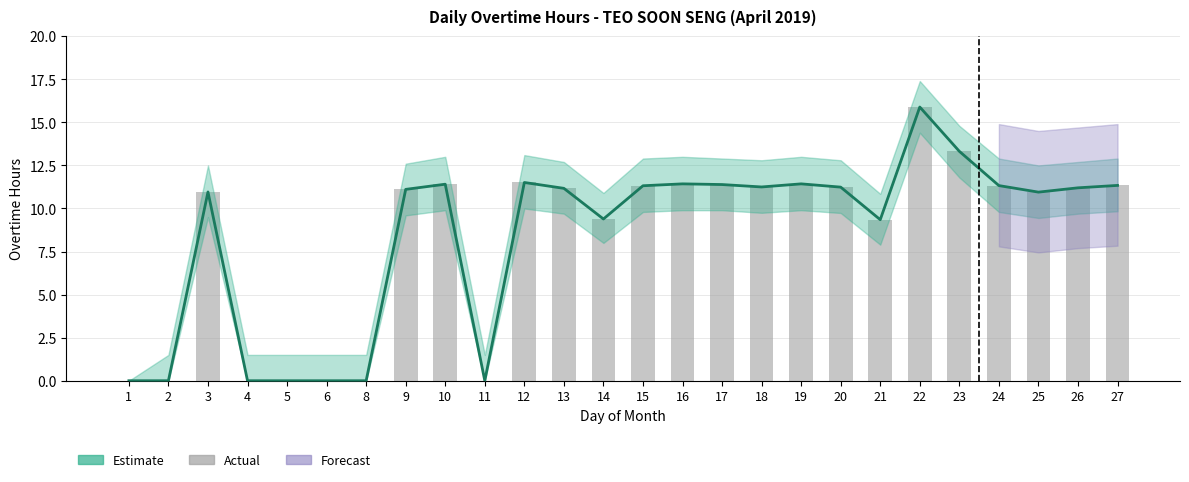

Where is Actual OT nearest to the value 7?

21